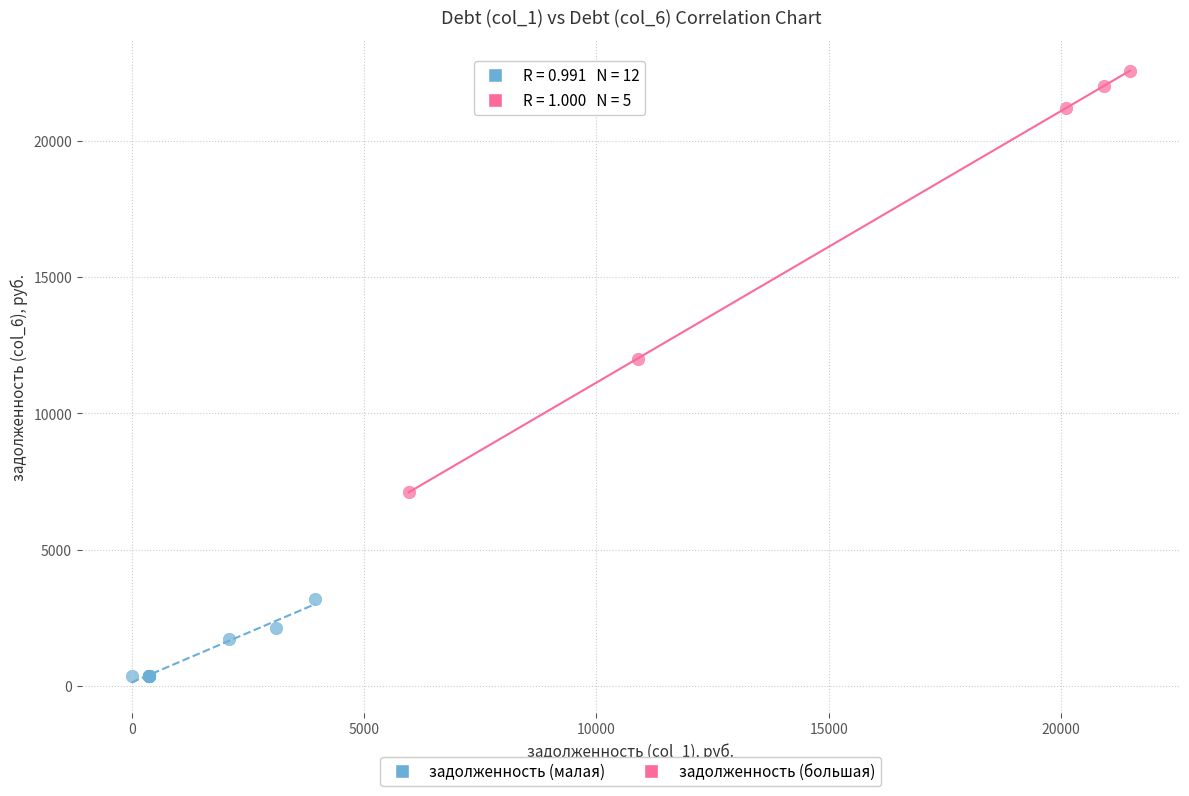

Which series contains the lowest Y value?

задолженность (малая)